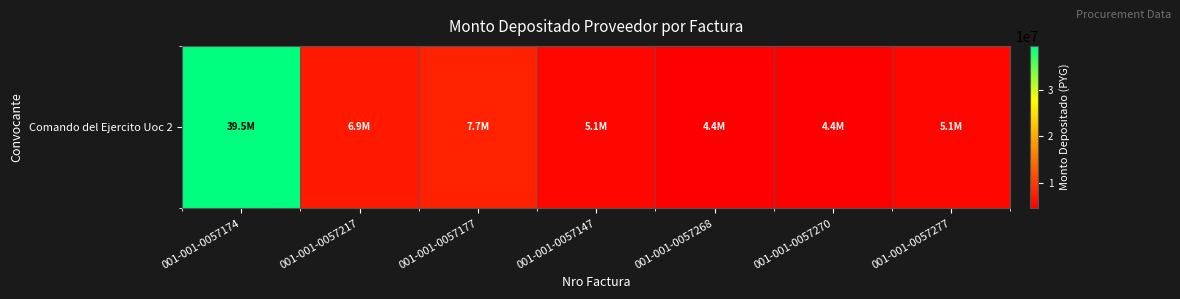

Which label corresponds to the largest value in the chart?

001-001-0057174